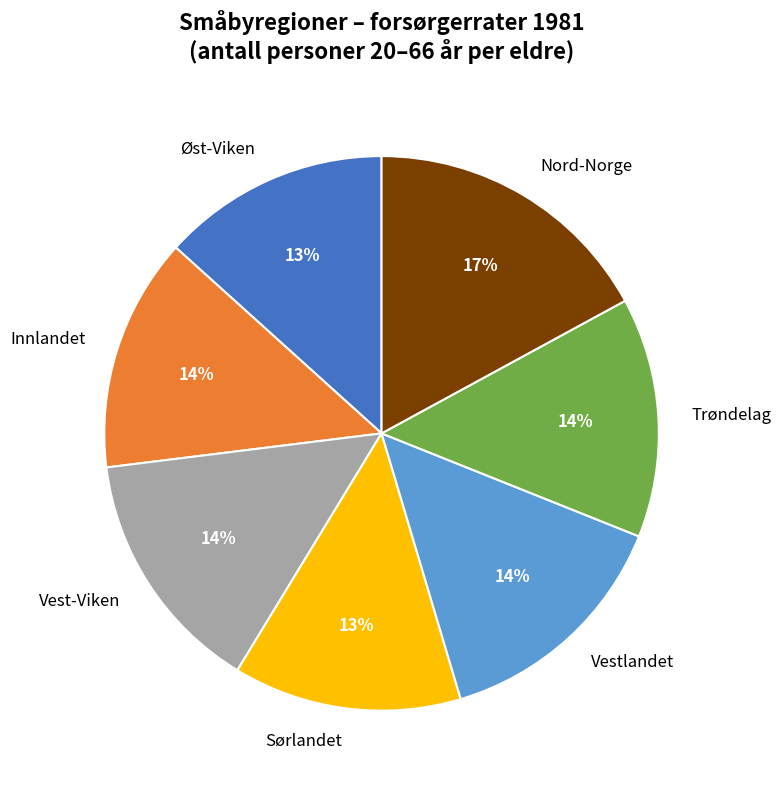

Which has a higher value, Vest-Viken or Øst-Viken?

Vest-Viken